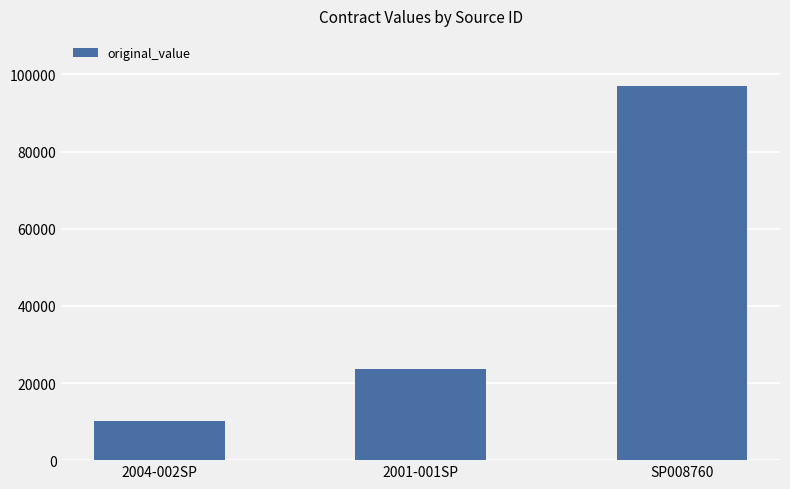

How many series are shown in this chart?

1